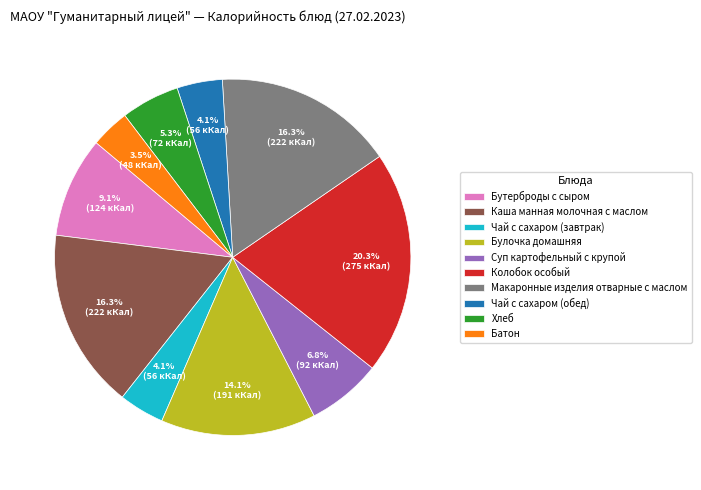

Does Чай с сахаром (обед) account for over 50% of the chart?

No